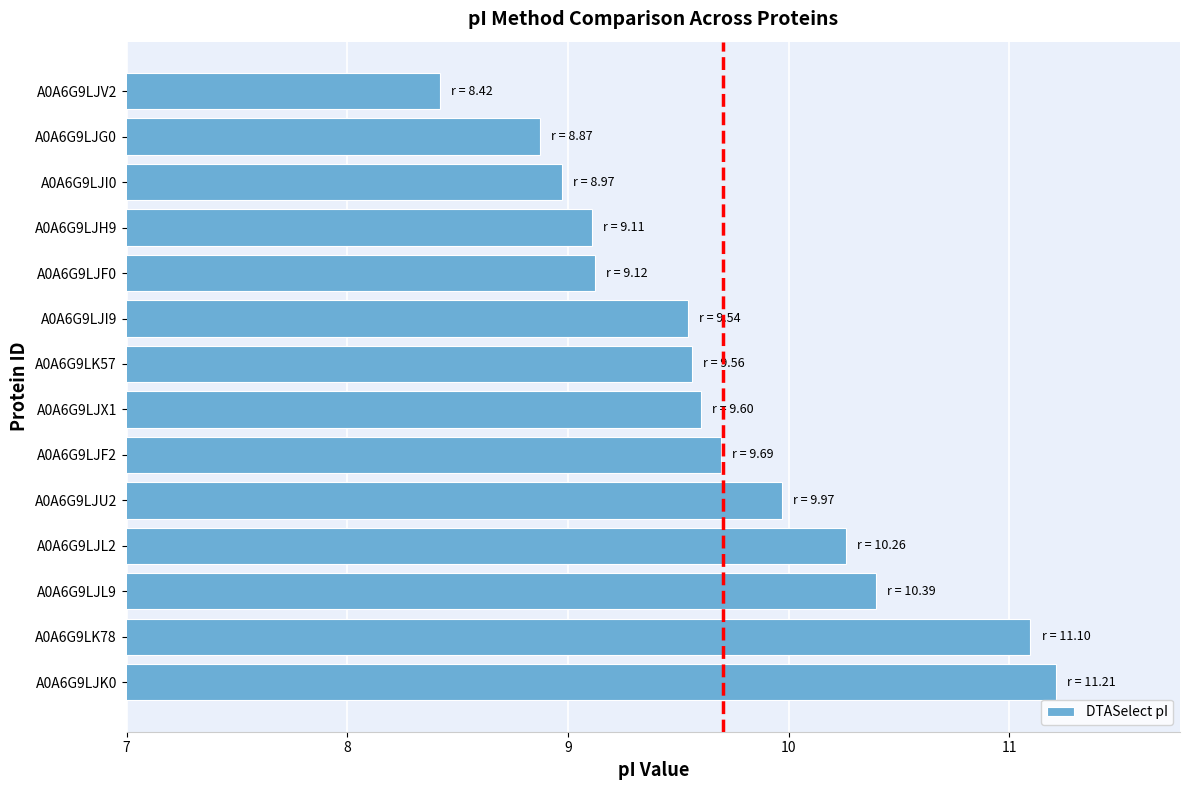

The chart shows a value of 3.4 at A0A6G9LJU2. True or false?

False